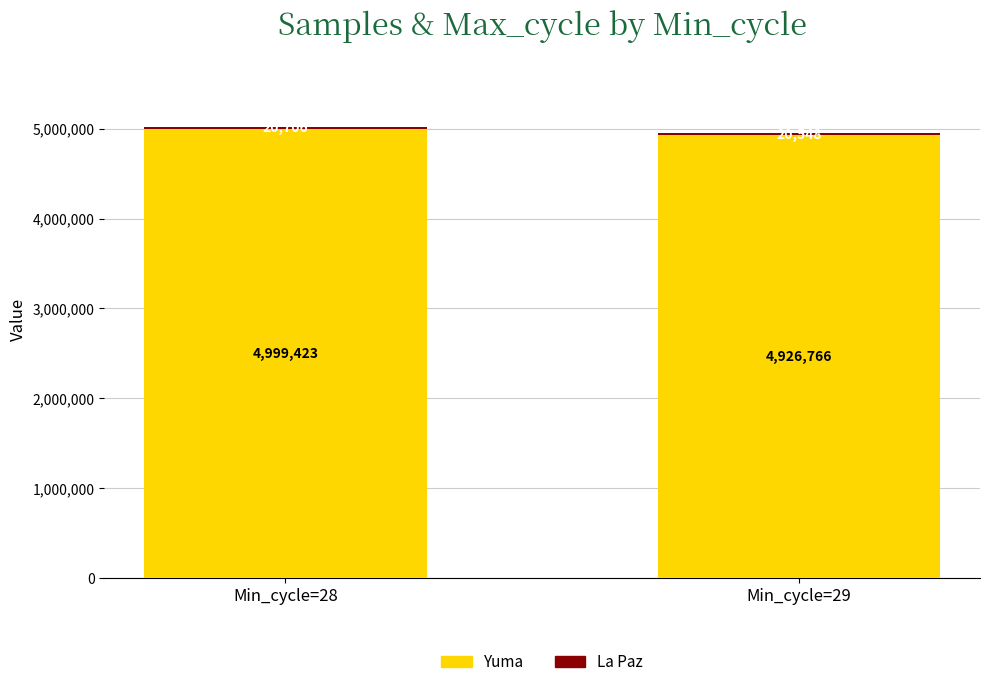

Read the Yuma value at Min_cycle=29, to the nearest 50.

4926750